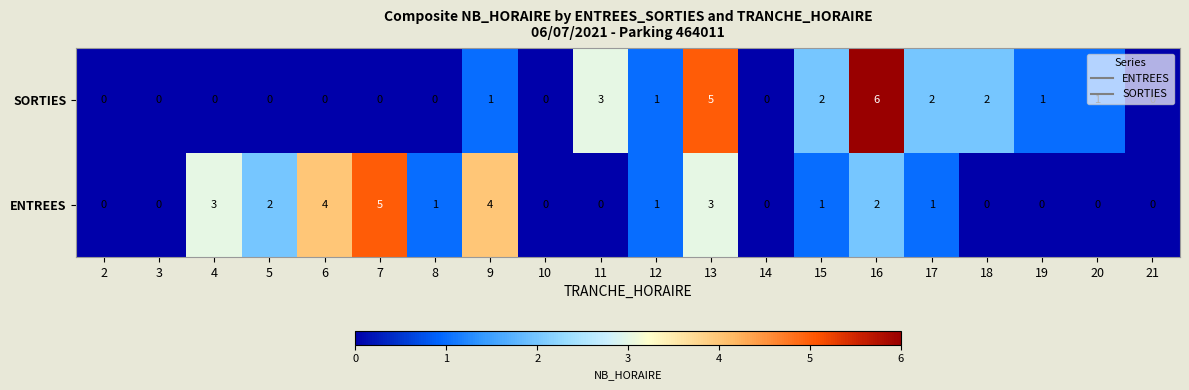

Rank the series by their average value, from highest to lowest.

ENTREES, SORTIES